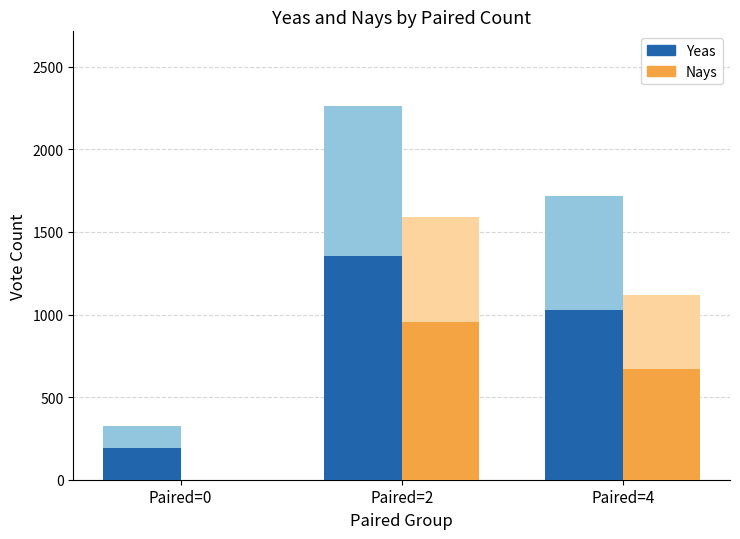

Read the Yeas (main) value at Paired=4.

1029.0